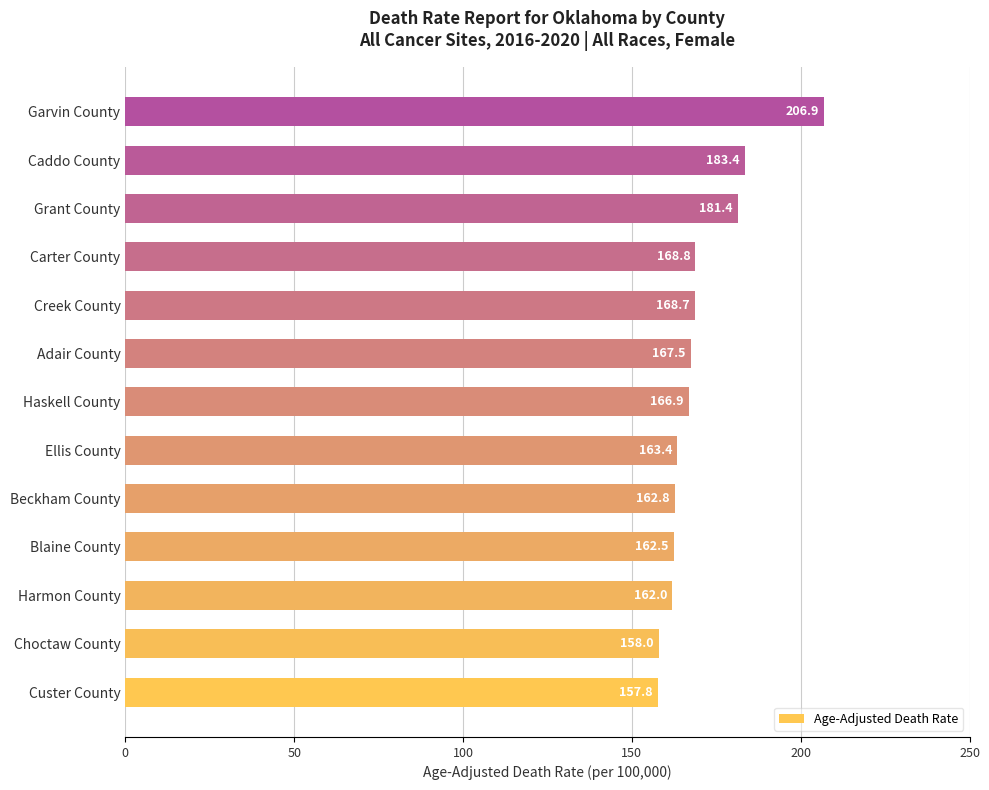

What is the change in value from Custer County to Ellis County?

+5.6